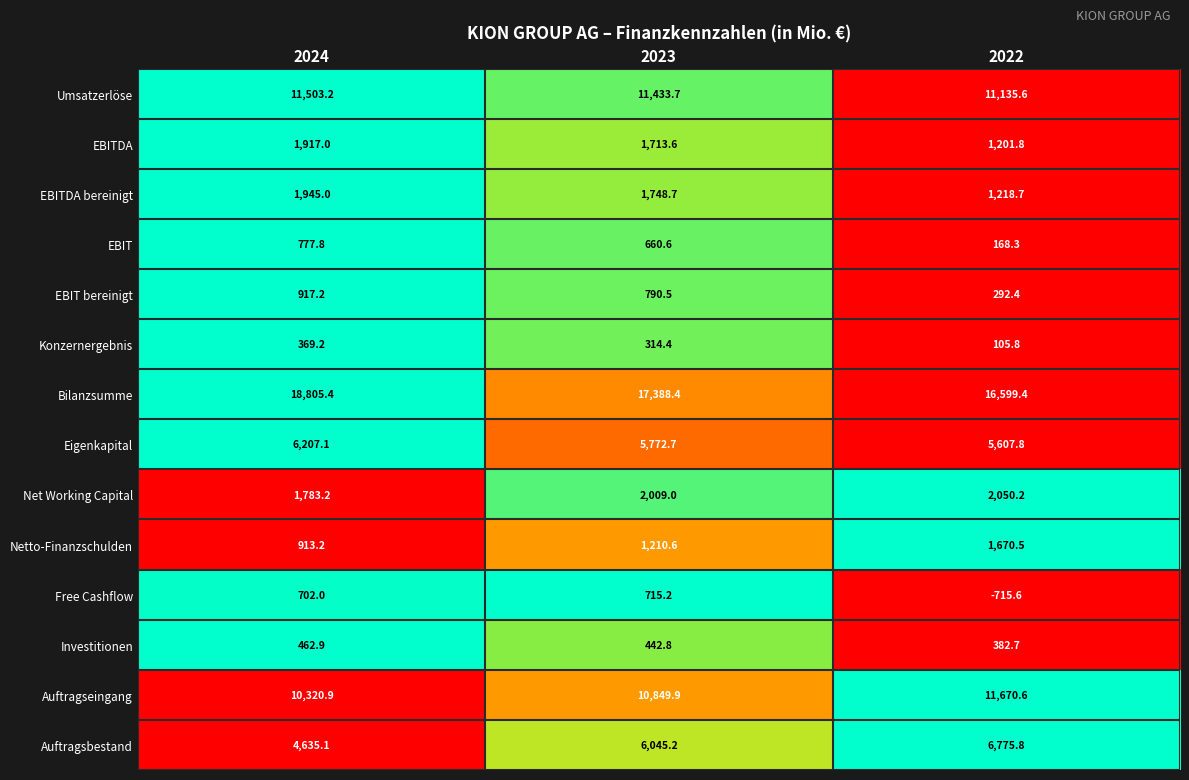

At how many categories does at least one series exceed 0?

3